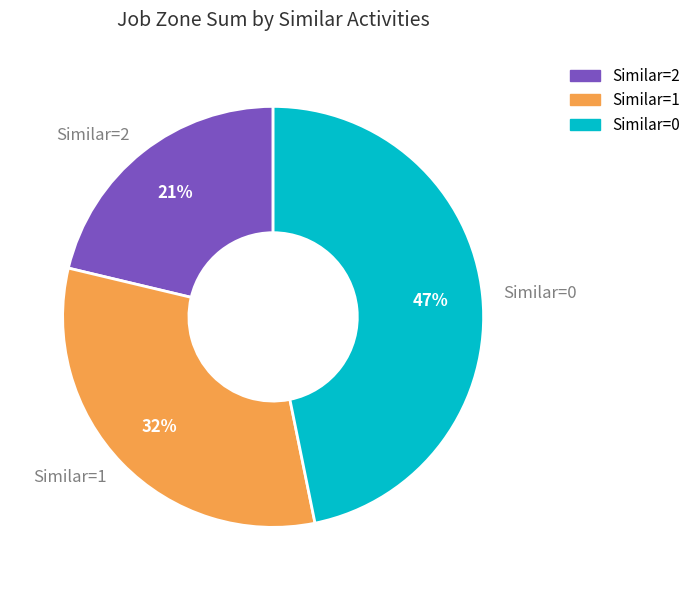

How many segments does this pie chart have?

3